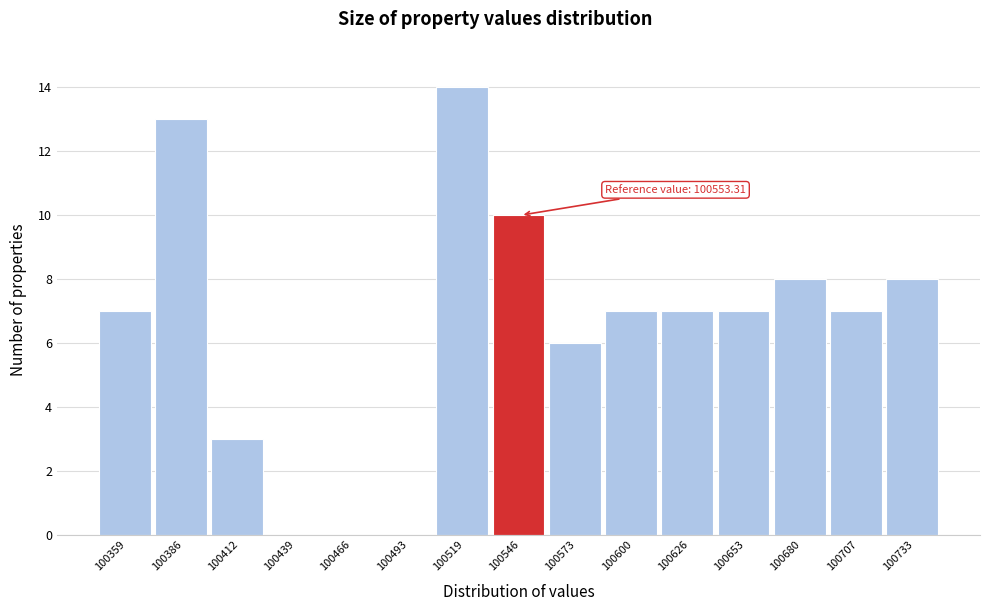

Reading right to left, extract all data points from this chart.

100733=8	100707=7	100680=8	100653=7	100626=7	100600=7	100573=6	100546=10	100519=14	100493=0	100466=0	100439=0	100412=3	100386=13	100359=7